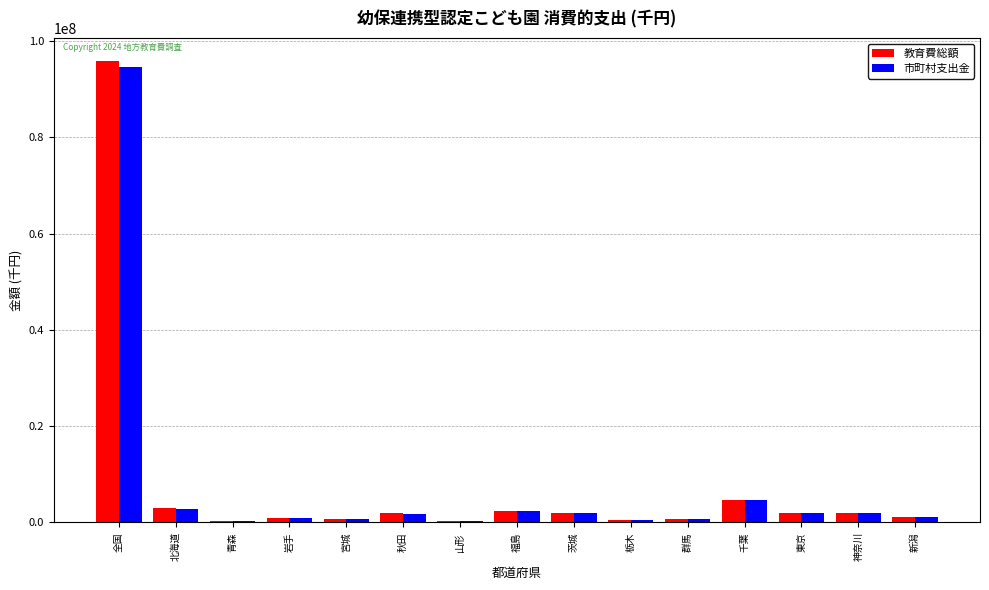

At which category is the sum across all series the highest?

全国